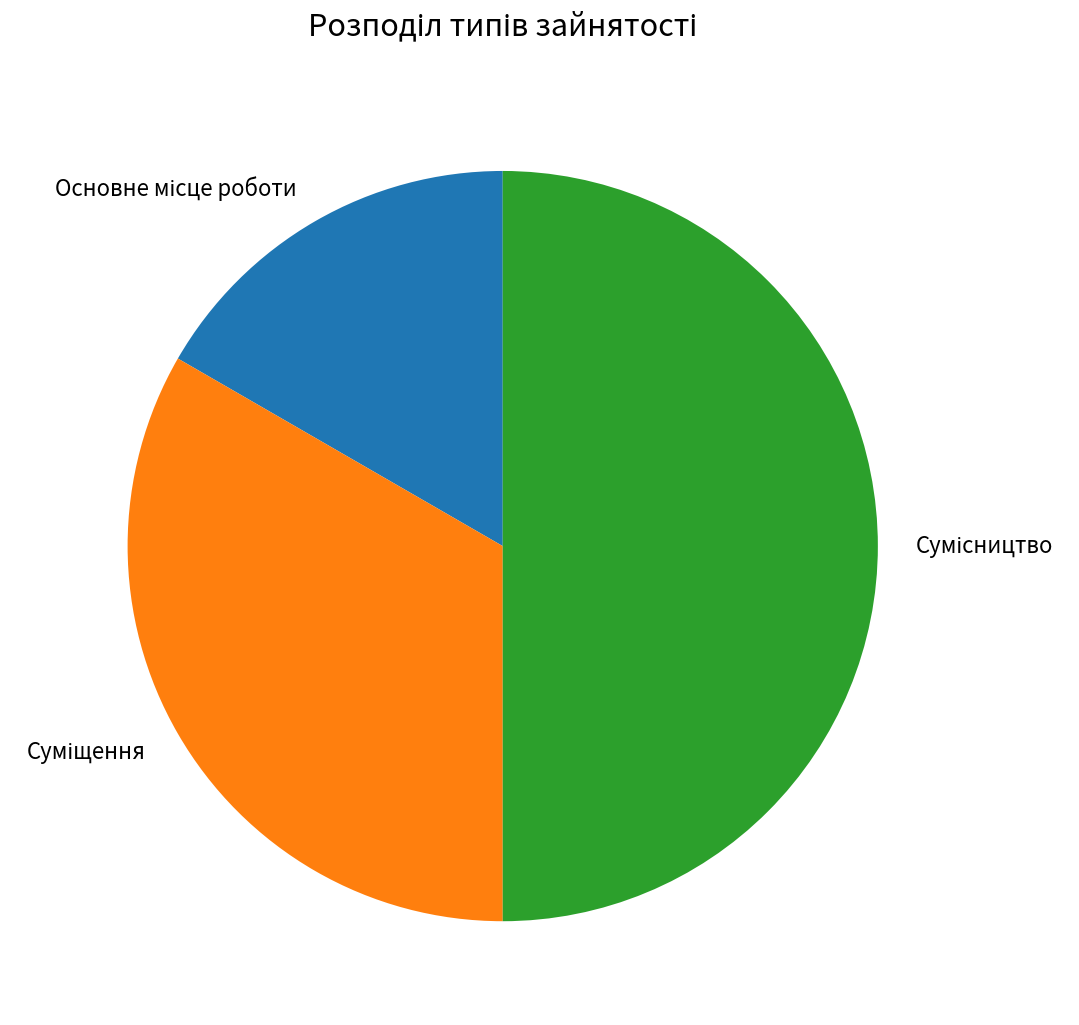

To the nearest percent, what is the difference between the Основне місце роботи and Сумісництво slice percentages?

33%